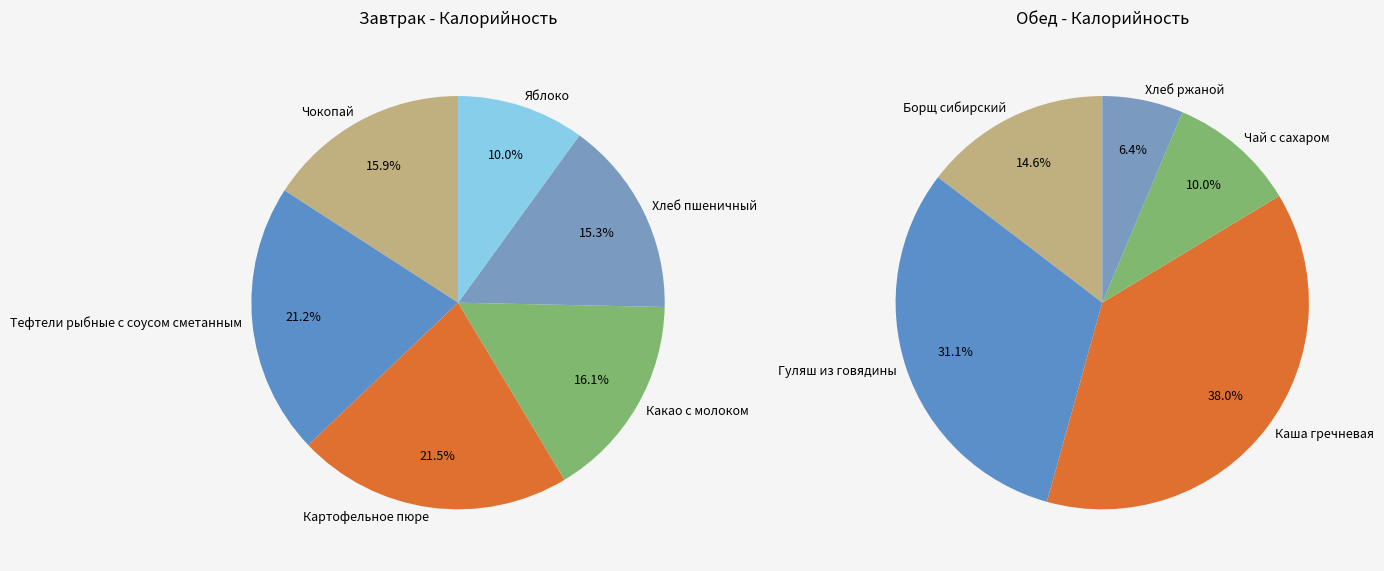

What percentage is the Яблоко slice, to the nearest percent?

10%